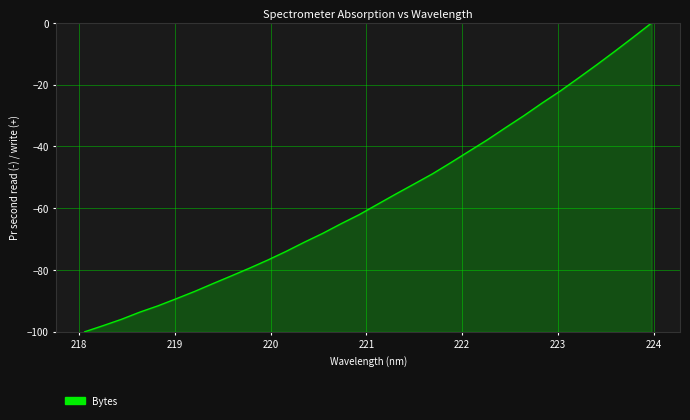

Reading right to left, list all the values displayed in this chart.

0.0	-4.6	-9.1	-13.5	-17.8	-22.0	-26.0	-30.1	-33.9	-37.9	-41.6	-45.3	-48.9	-52.2	-55.4	-58.7	-62.1	-65.0	-68.2	-71.0	-74.0	-76.8	-79.4	-81.9	-84.4	-86.9	-89.3	-91.6	-93.7	-96.0	-98.0	-100.0